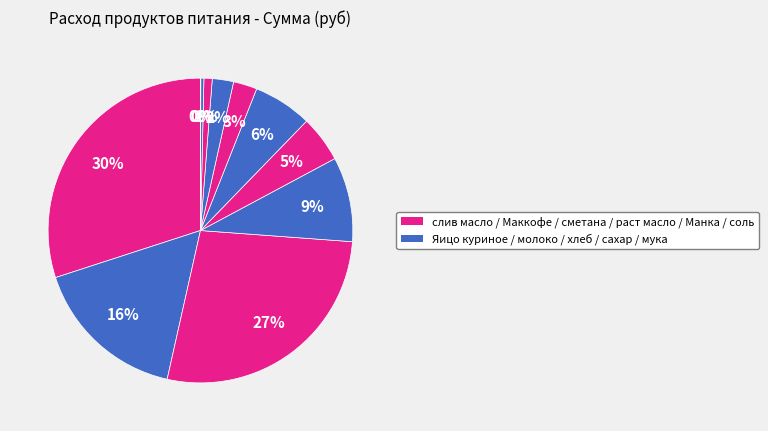

Is there a majority slice in this chart?

No